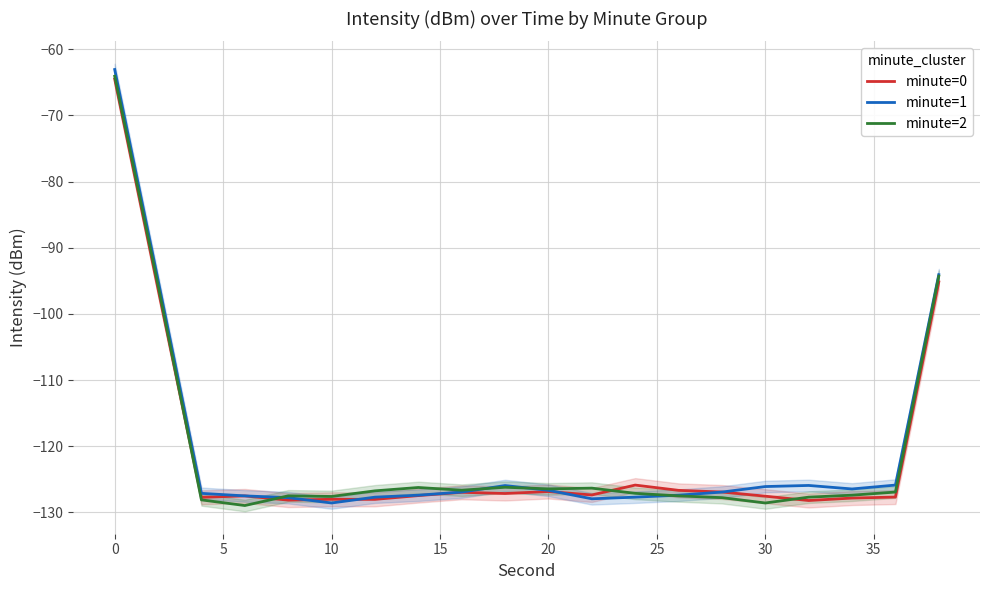

The value of minute=2 at 20 is -126.4. True or false?

True